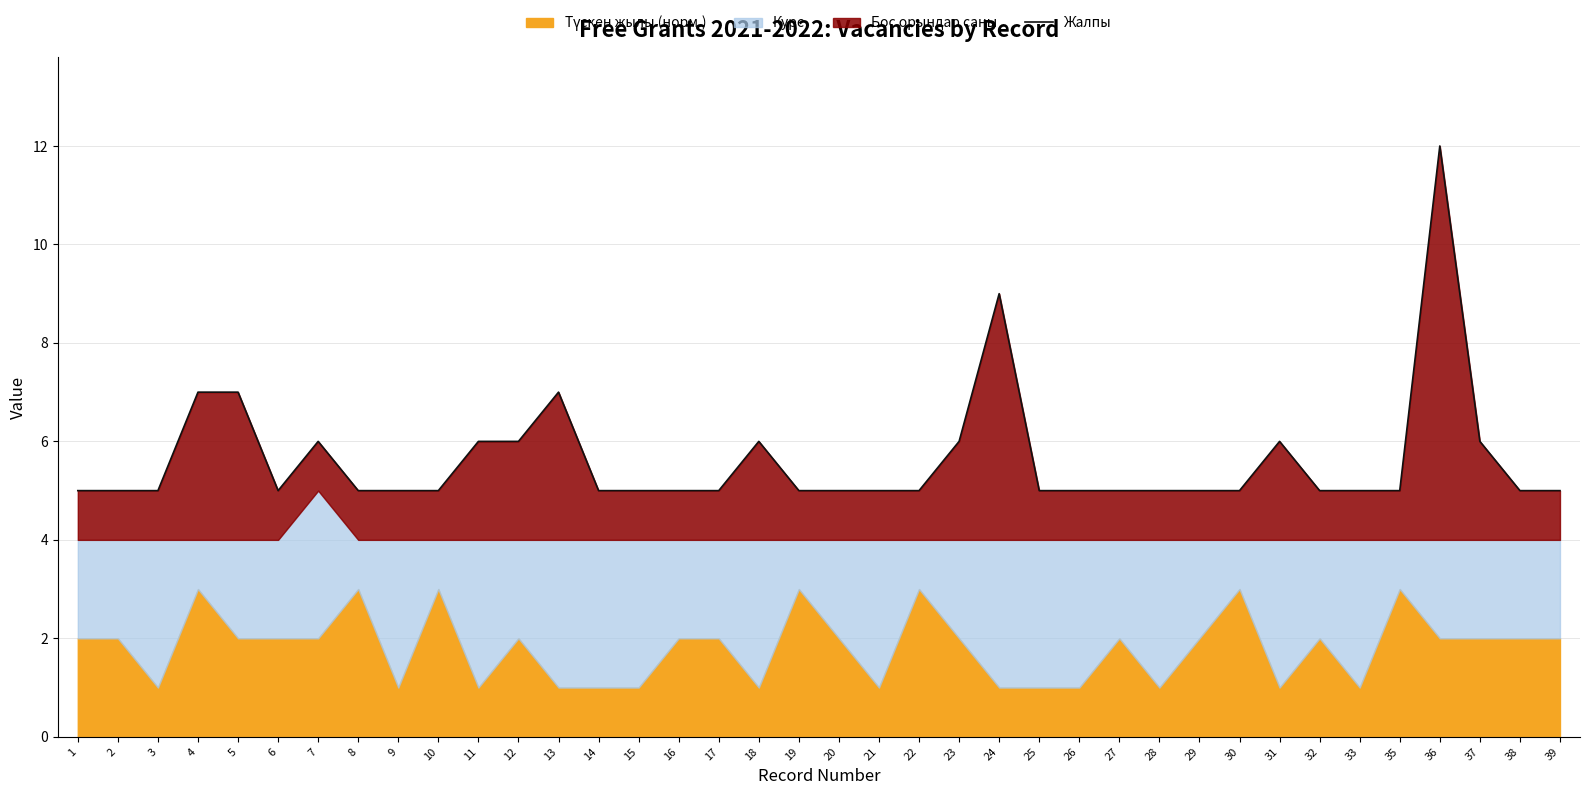

Reading left to right, list all the values displayed in this chart.

1=5	2=5	3=5	4=7	5=7	6=5	7=6	8=5	9=5	10=5	11=6	12=6	13=7	14=5	15=5	16=5	17=5	18=6	19=5	20=5	21=5	22=5	23=6	24=9	25=5	26=5	27=5	28=5	29=5	30=5	31=6	32=5	33=5	35=5	36=12	37=6	38=5	39=5